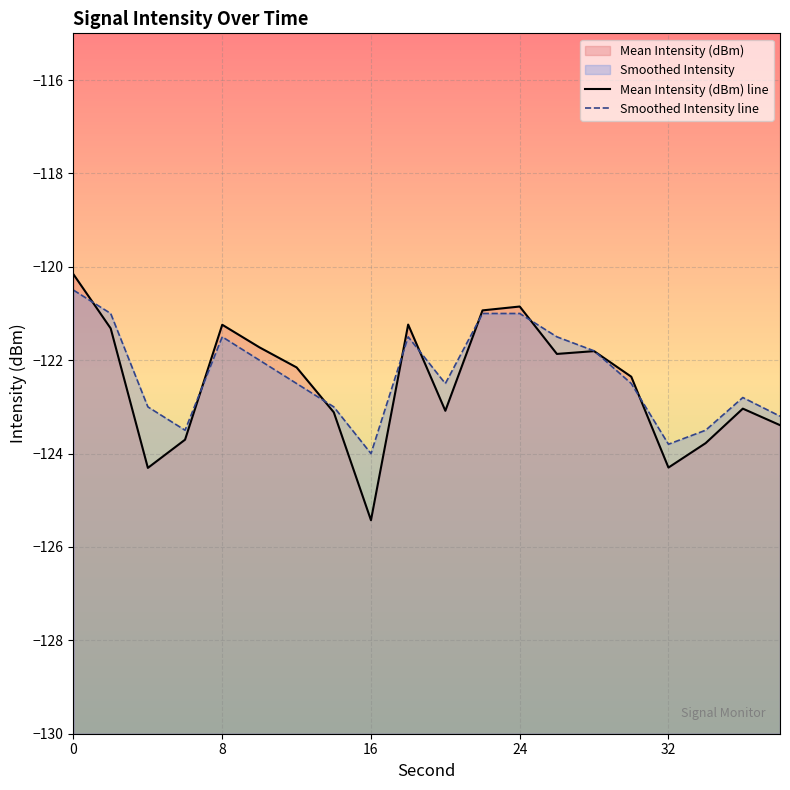

What is the difference between the maximum and minimum values in the Smoothed Intensity line series?

3.5